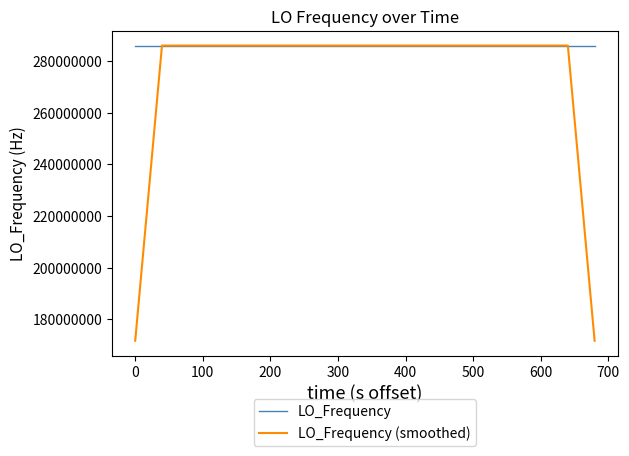

What is the smallest value displayed?

171628200.1